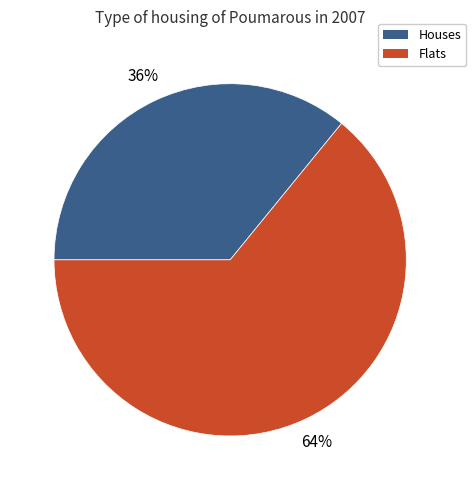

Is there any slice that represents more than half of the pie?

Yes